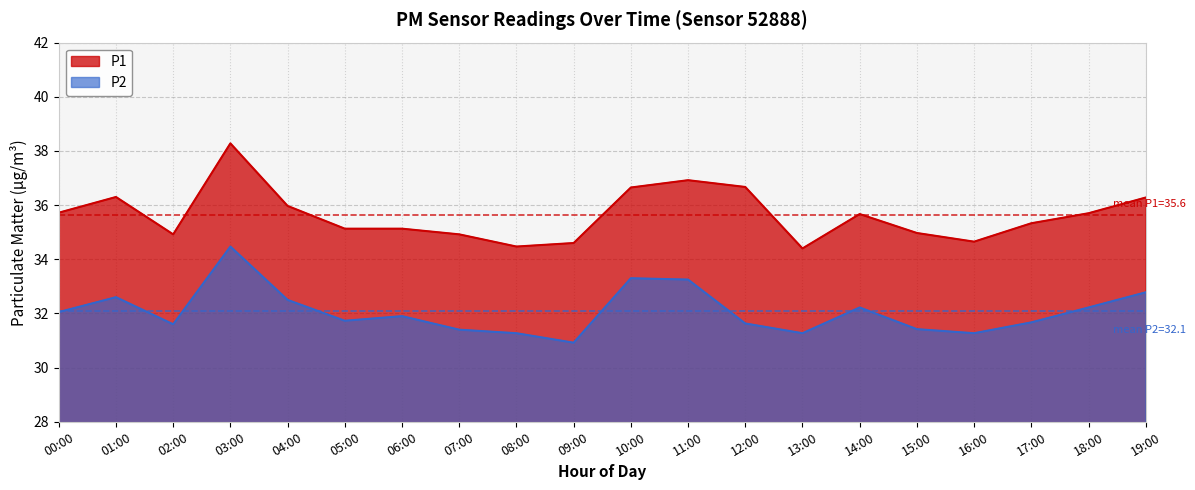

Rank the series by their average value, from lowest to highest.

P2, P1